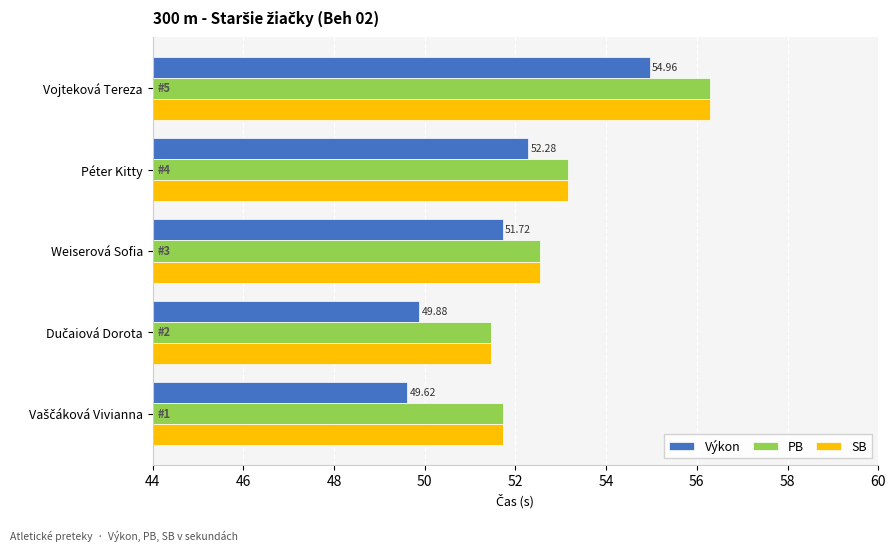

At which label does PB reach its peak?

Vojteková Tereza